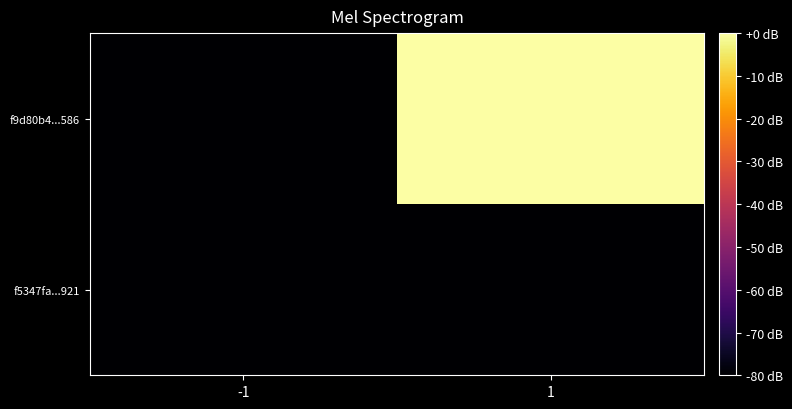

Reading right to left, what are all the values shown in this chart?

f5347fa...921: 1=-80	-1=-80
f9d80b4...586: 1=0	-1=-80